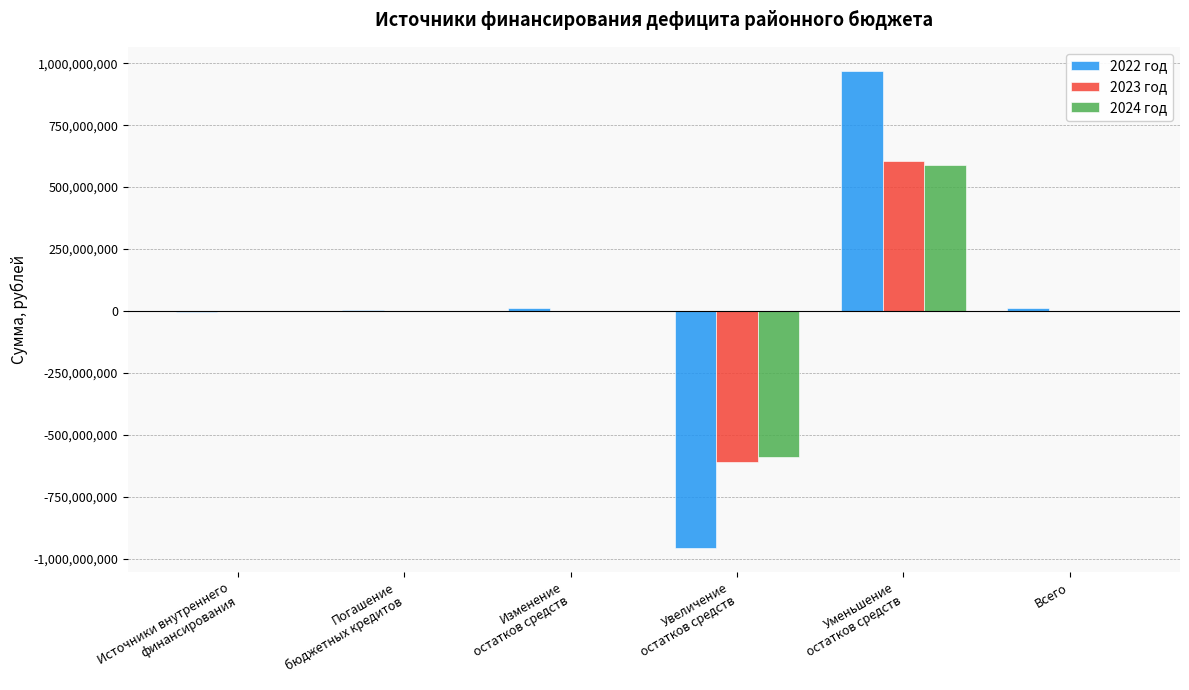

Count the number of data series in this chart.

3